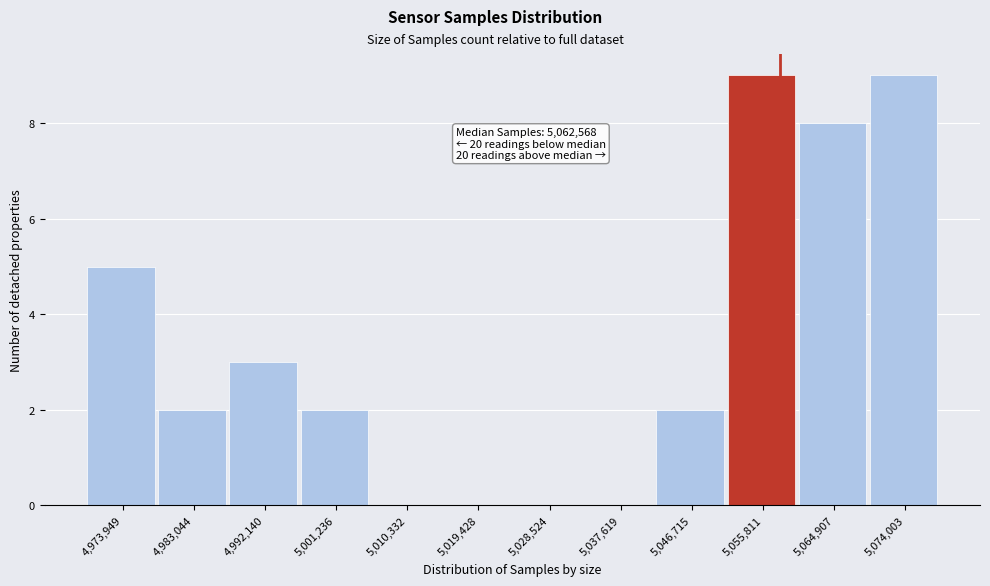

Reading left to right, transcribe all the data shown in this chart.

4,973,949=5	4,983,044=2	4,992,140=3	5,001,236=2	5,010,332=0	5,019,428=0	5,028,524=0	5,037,619=0	5,046,715=2	5,055,811=9	5,064,907=8	5,074,003=9